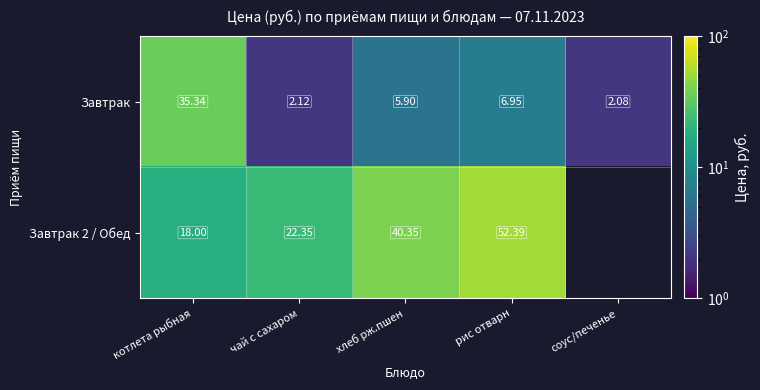

What is the total value across all series at котлета рыбная?

53.3